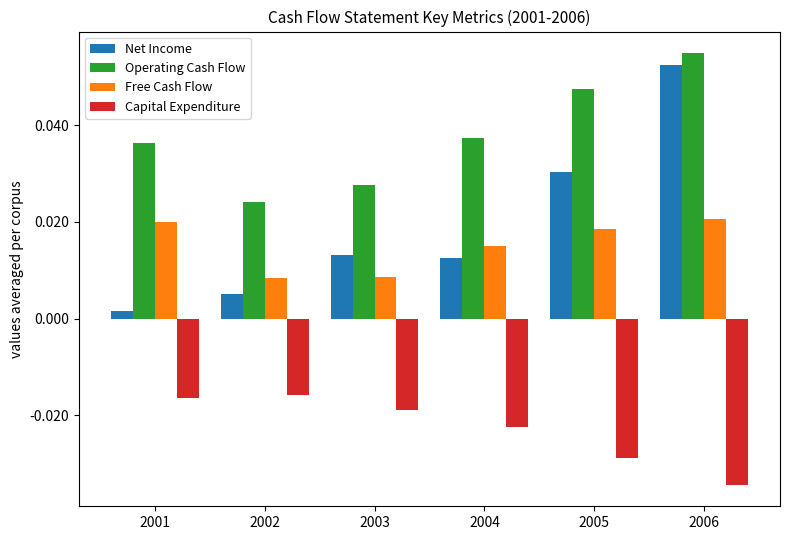

Is the value of Operating Cash Flow at 2006 greater than the value of Net Income at 2002?

Yes